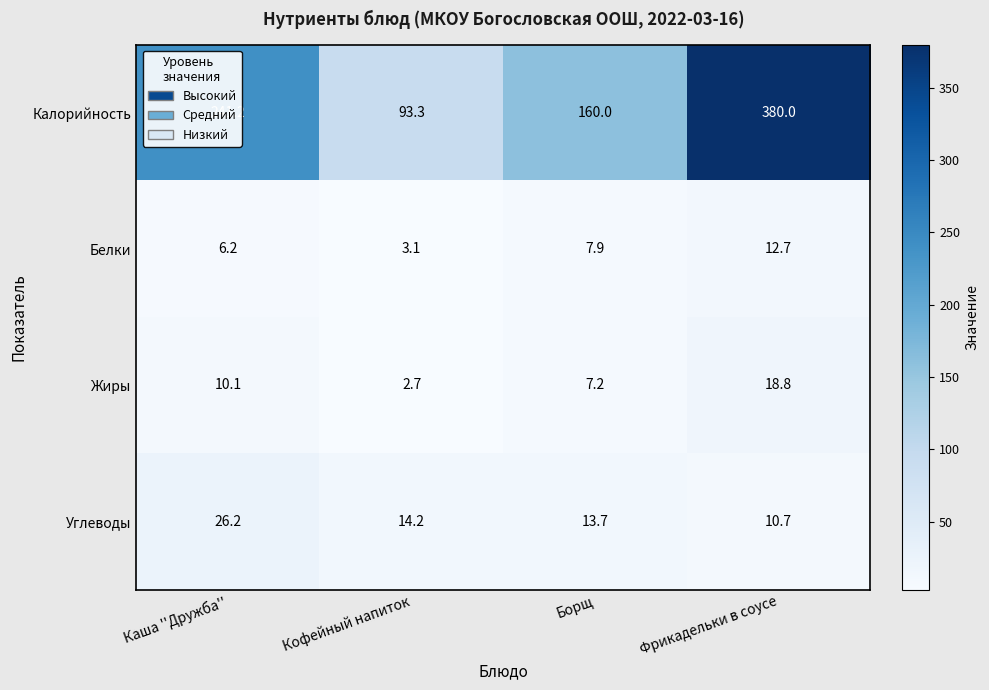

How many categories are shown in the chart?

4